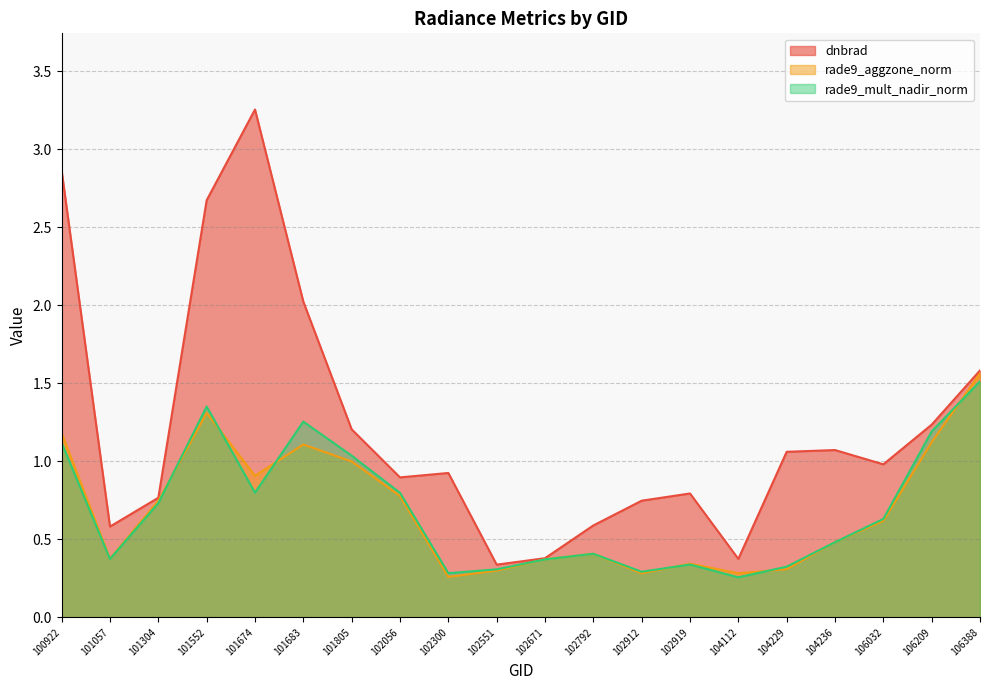

The rade9_aggzone_norm series shows 0.9 at 101674. True or false?

True